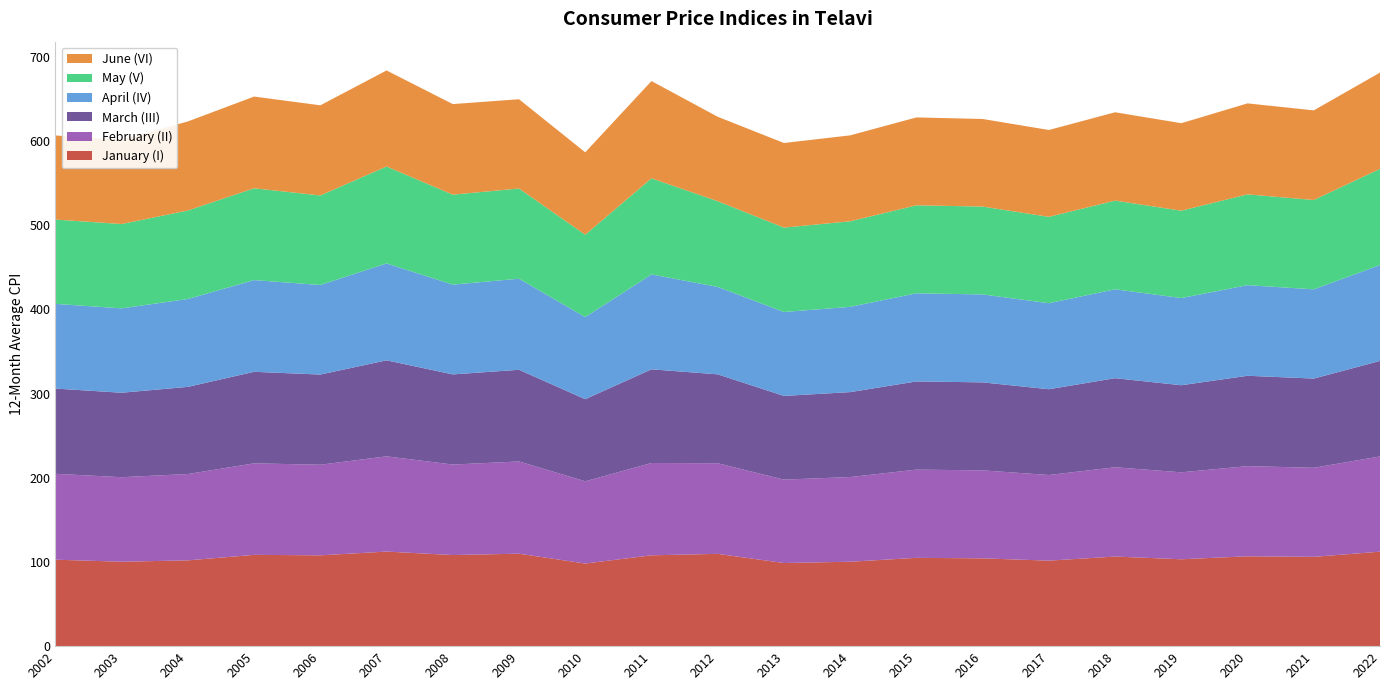

Reading right to left, list all the values displayed in this chart.

January (I): 2022=112.2	2021=106.1	2020=106.7	2019=103.2	2018=106.4	2017=101.6	2016=104.3	2015=104.9	2014=100.3	2013=98.7	2012=109.6	2011=107.9	2010=98.1	2009=109.8	2008=108.2	2007=112.3	2006=107.9	2005=108.4	2004=101.9	2003=100.3	2002=102.7
February (II): 2022=113.1	2021=105.8	2020=107.1	2019=103.3	2018=106.1	2017=101.7	2016=104.5	2015=104.8	2014=100.6	2013=99.0	2012=107.6	2011=109.6	2010=97.7	2009=109.6	2008=107.5	2007=113.1	2006=107.6	2005=108.7	2004=102.5	2003=100.4	2002=102.0
March (III): 2022=113.4	2021=106.0	2020=107.3	2019=103.5	2018=105.8	2017=101.9	2016=104.5	2015=104.8	2014=100.9	2013=99.4	2012=105.6	2011=111.3	2010=97.5	2009=108.9	2008=107.1	2007=114.1	2006=107.1	2005=108.7	2004=103.5	2003=100.3	2002=101.3
April (IV): 2022=113.9	2021=106.0	2020=107.6	2019=103.6	2018=105.6	2017=102.2	2016=104.5	2015=104.7	2014=101.3	2013=99.7	2012=103.8	2011=112.7	2010=97.6	2009=108.2	2008=106.6	2007=115.1	2006=106.4	2005=109.0	2004=104.4	2003=100.2	2002=100.6
May (V): 2022=114.2	2021=106.1	2020=107.8	2019=103.7	2018=105.3	2017=102.6	2016=104.4	2015=104.5	2014=101.6	2013=100.2	2012=101.8	2011=114.1	2010=97.8	2009=107.2	2008=106.8	2007=115.1	2006=106.4	2005=109.0	2004=105.1	2003=100.2	2002=100.1
June (VI): 2022=114.3	2021=106.5	2020=108.1	2019=103.9	2018=104.9	2017=103.2	2016=104.1	2015=104.4	2014=102.1	2013=100.5	2012=100.3	2011=115.5	2010=97.9	2009=106.0	2008=107.6	2007=114.1	2006=107.1	2005=109.0	2004=105.8	2003=100.0	2002=99.9